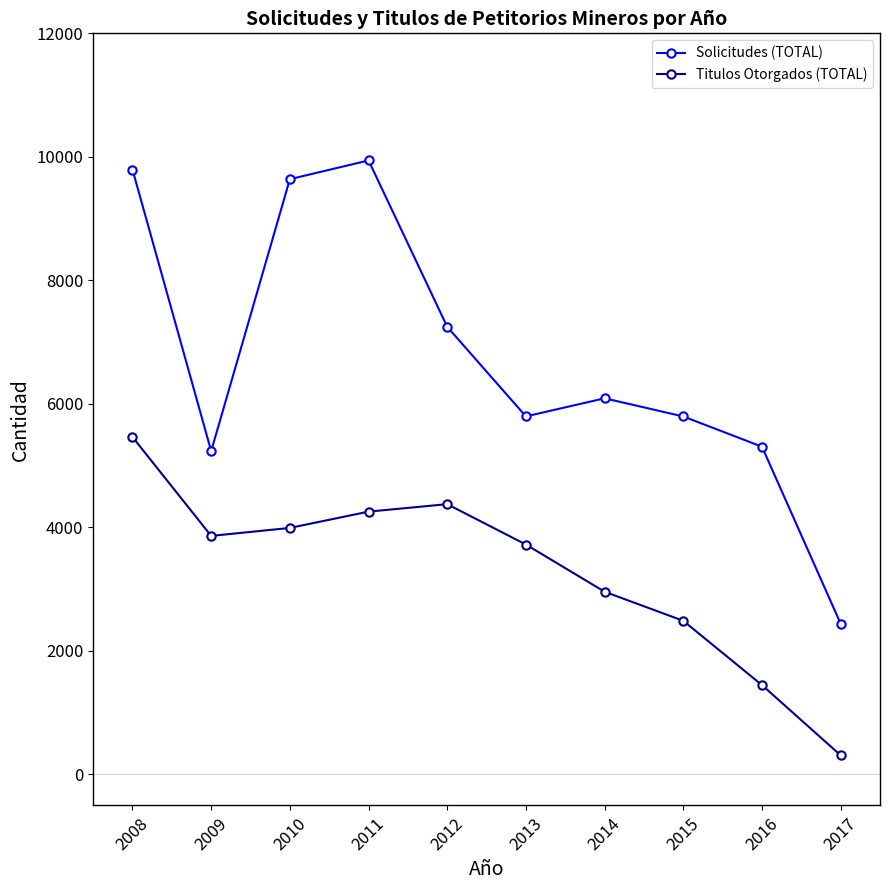

What is the average value of the Solicitudes (TOTAL) series?

6728